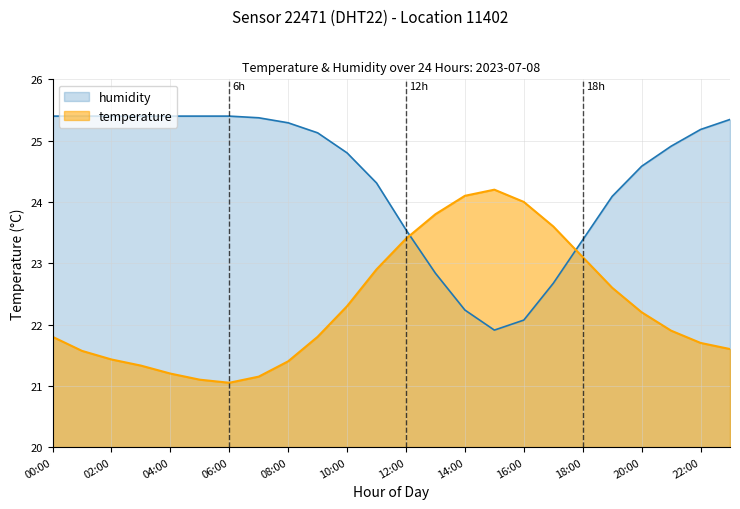

Reading left to right, what are all the values shown in this chart?

temperature: 21.8	21.6	21.4	21.3	21.2	21.1	21.1	21.1	21.4	21.8	22.3	22.9	23.4	23.8	24.1	24.2	24.0	23.6	23.1	22.6	22.2	21.9	21.7	21.6
humidity: 25.4	25.4	25.4	25.4	25.4	25.4	25.4	25.4	25.3	25.1	24.8	24.3	23.5	22.8	22.2	21.9	22.1	22.7	23.4	24.1	24.6	24.9	25.2	25.3